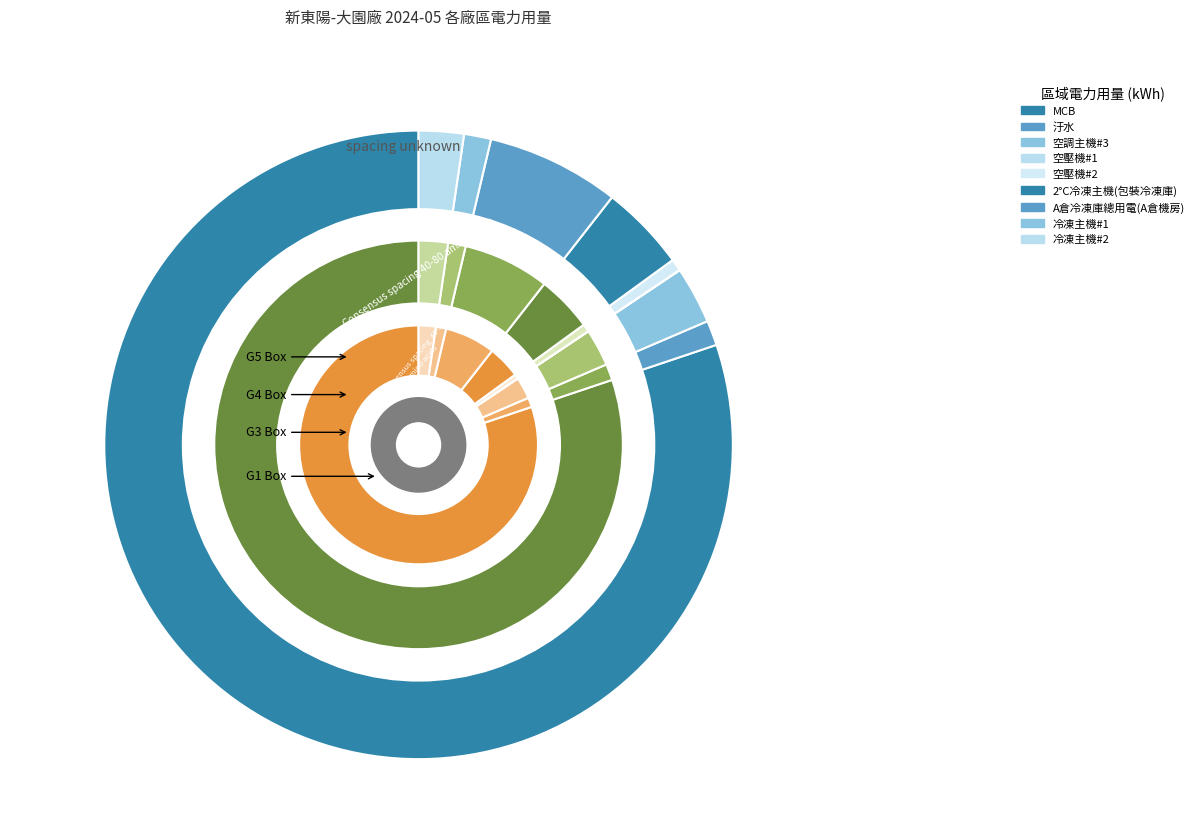

Is 空壓機#2 the majority of the pie?

No